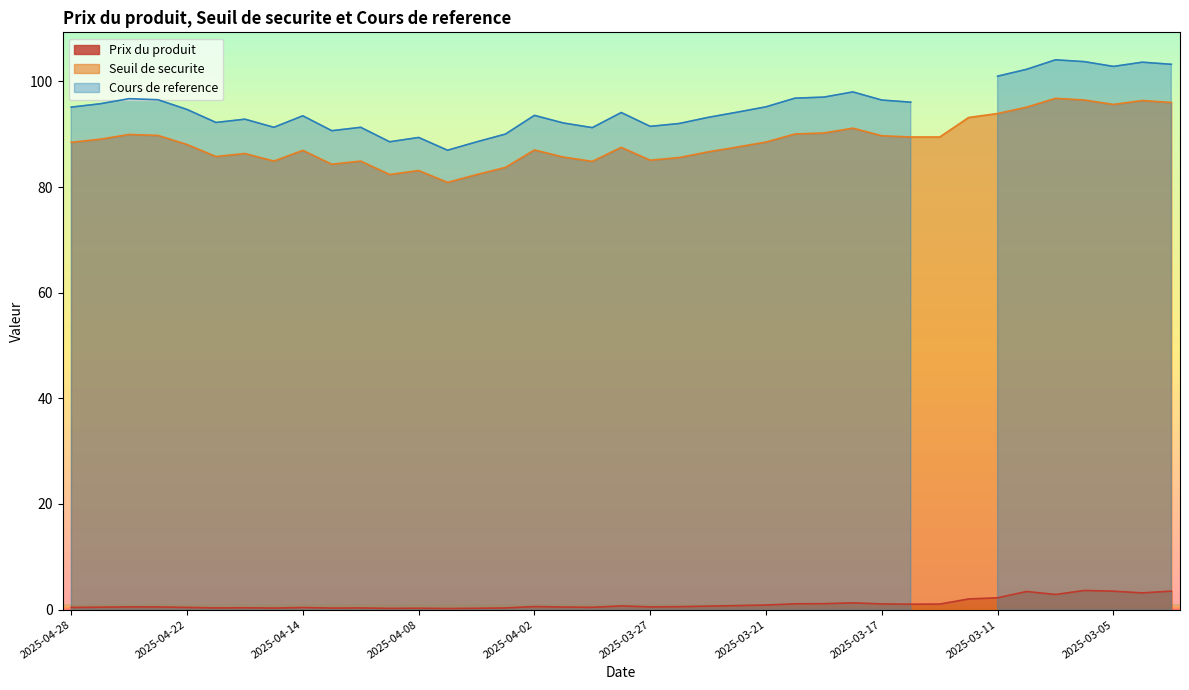

What is the sum of all Seuil de securite values?

3453.6